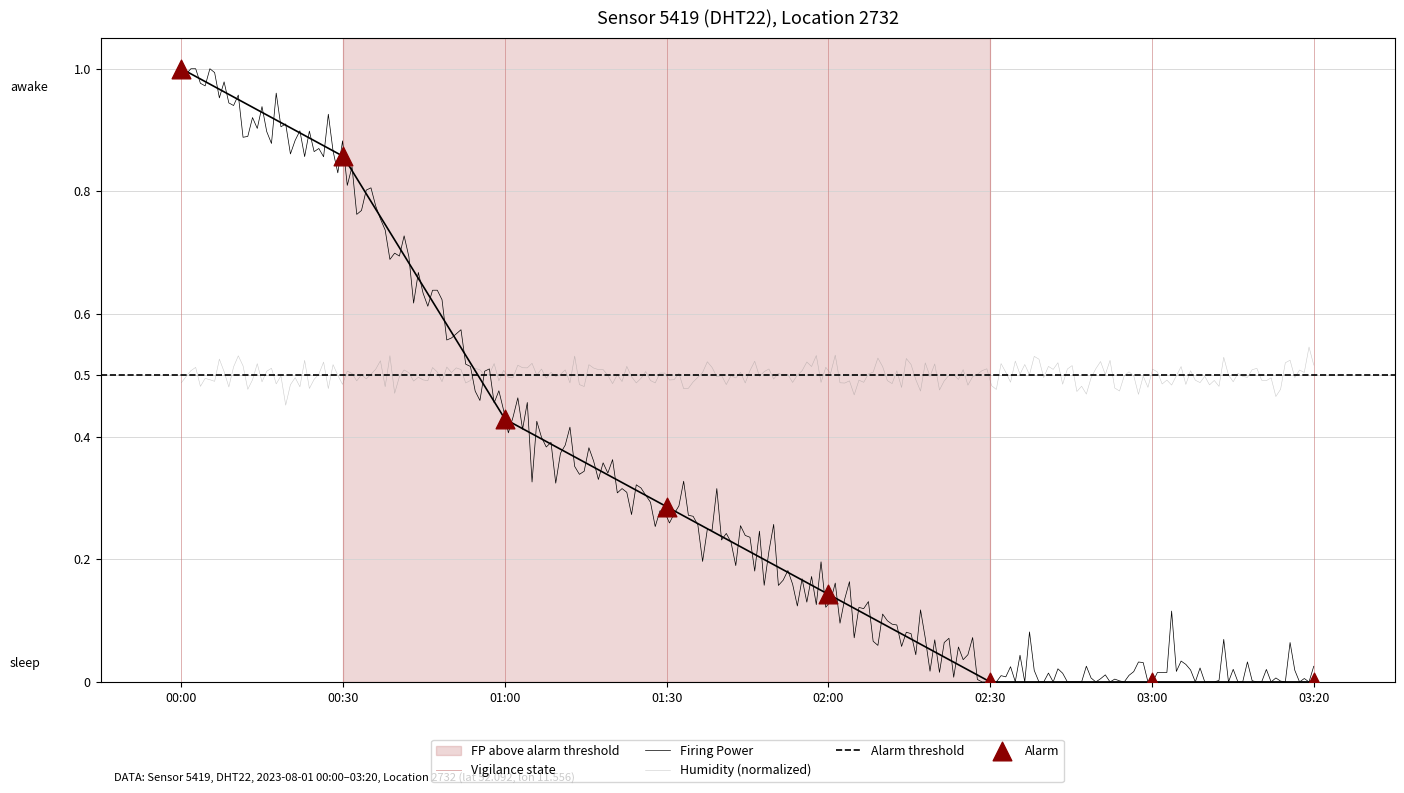

What is the change in value from 00:30 to 03:00?

-0.9